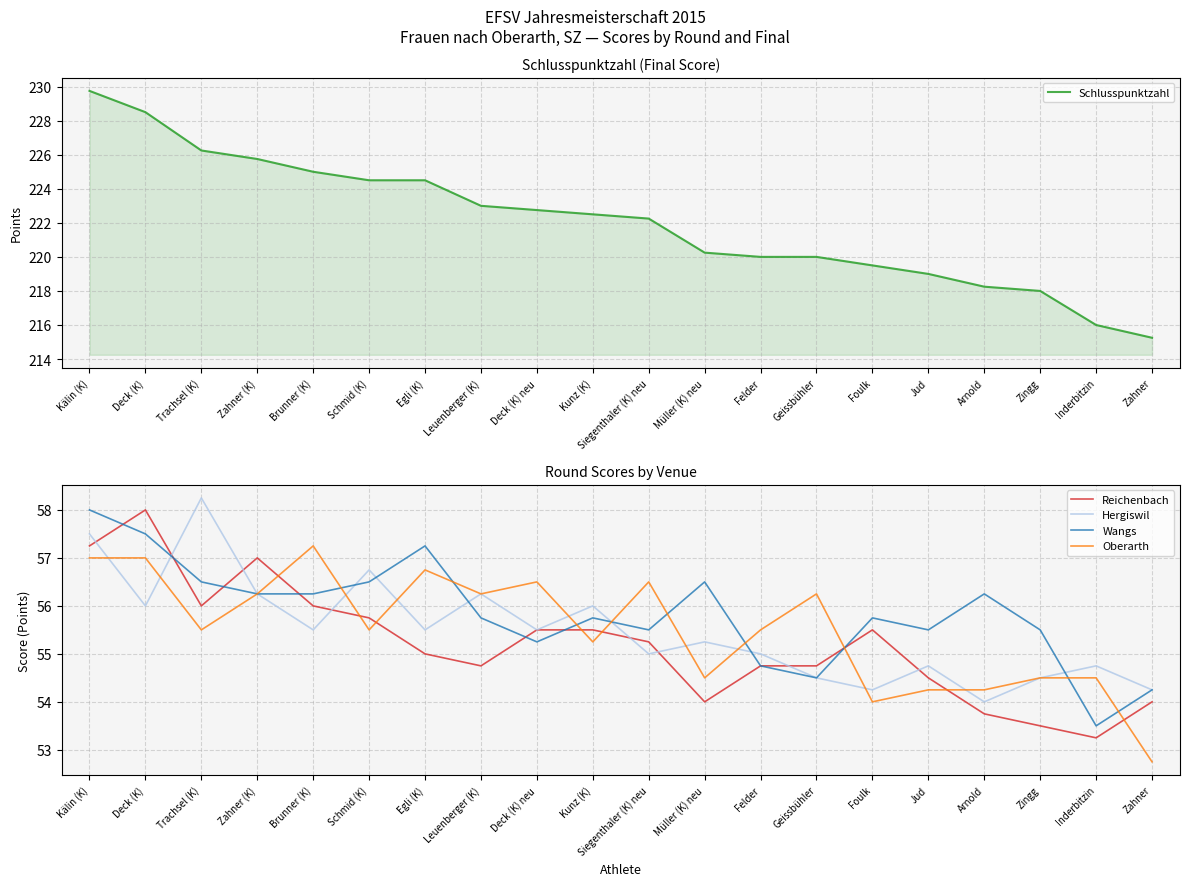

What is the minimum value for Wangs?

53.5